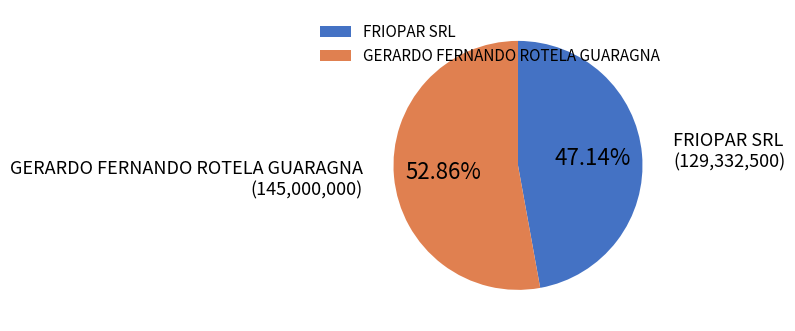

To the nearest percent, what is the difference between the FRIOPAR SRL and GERARDO FERNANDO ROTELA GUARAGNA slice percentages?

6%